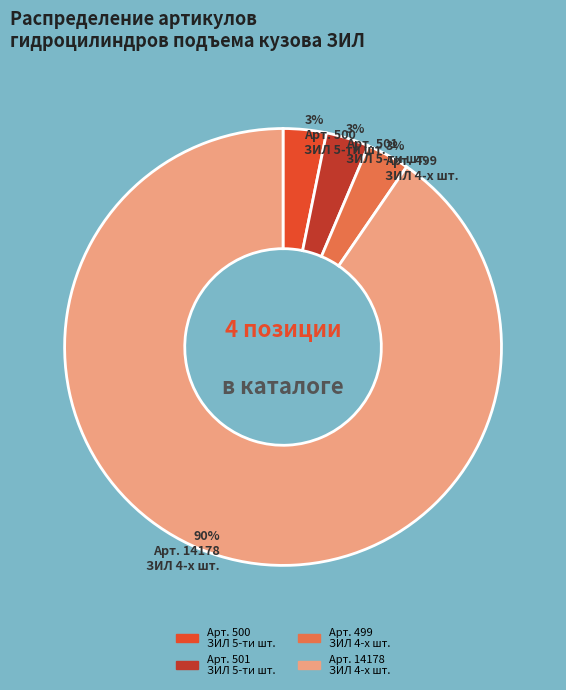

Is there a majority slice in this chart?

Yes